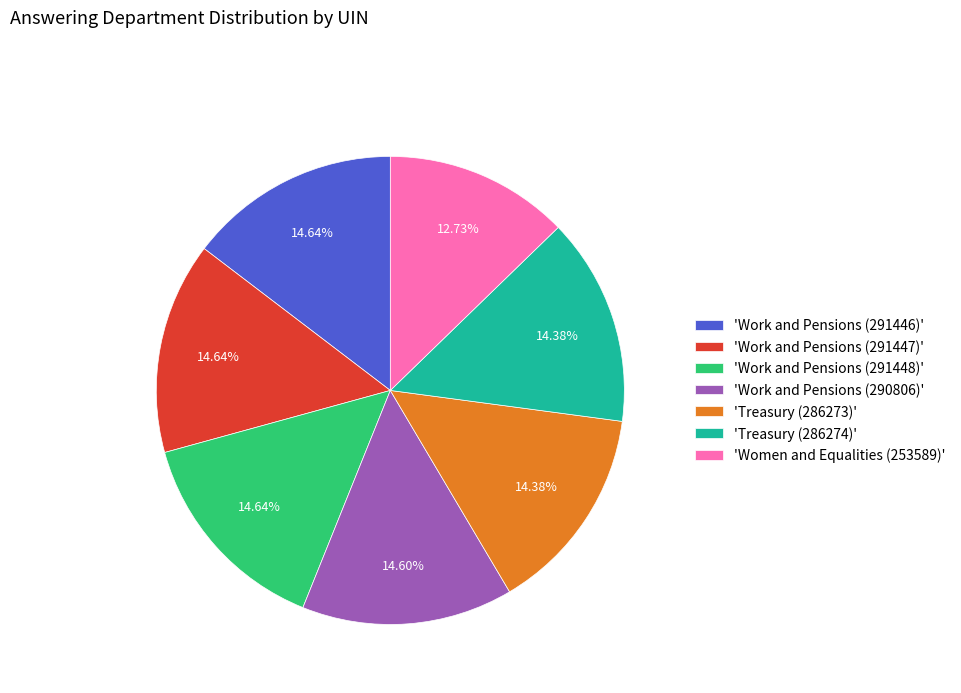

What is the smallest slice in the pie chart?

'Women and Equalities (253589)'